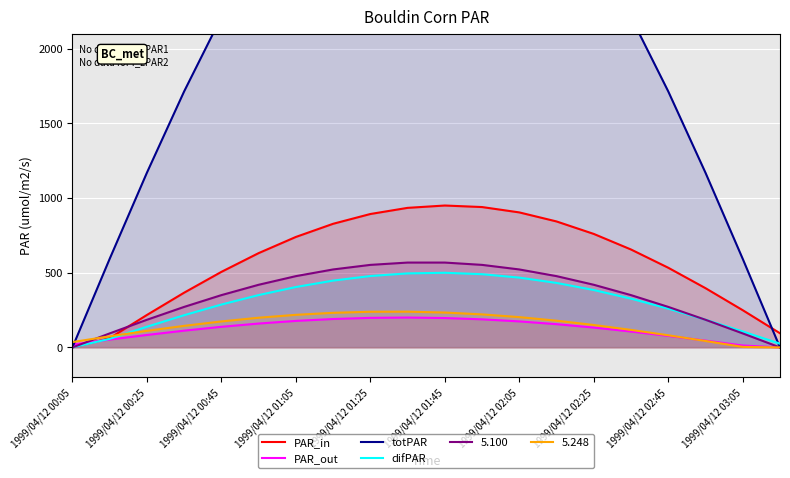

What is the label of the 20th point from the right?

1999/04/12 00:05